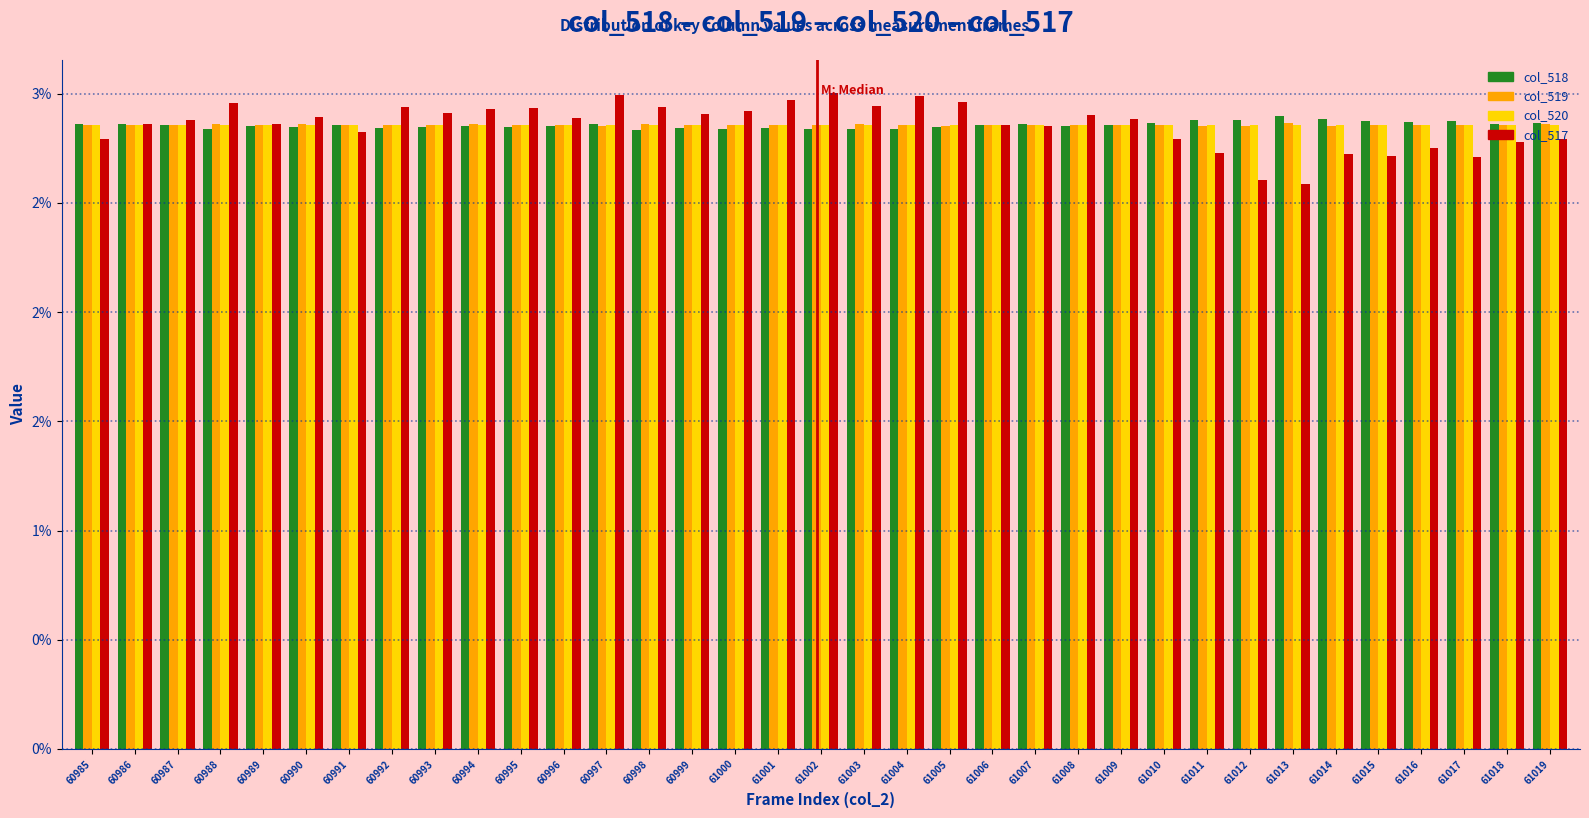

What are all the series names shown in the legend?

col_518, col_519, col_520, col_517